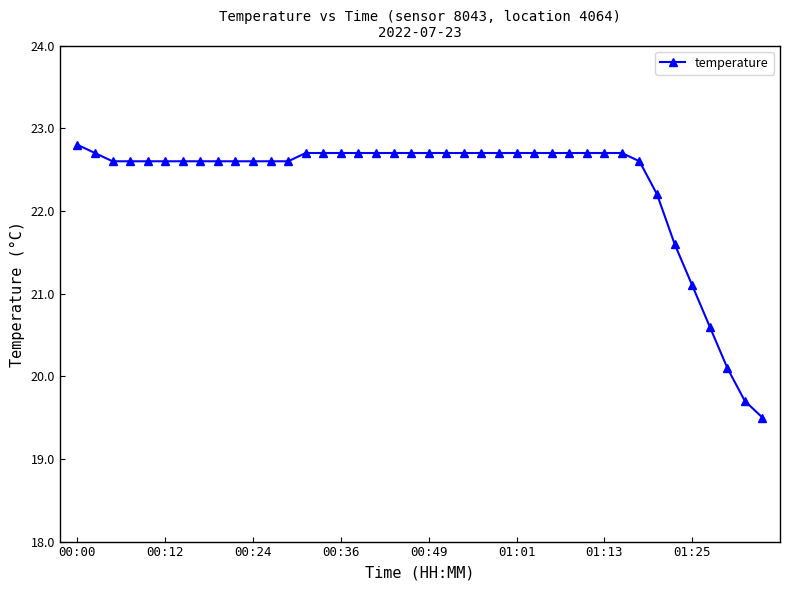

What is the value of the 9th point from the left?

22.6